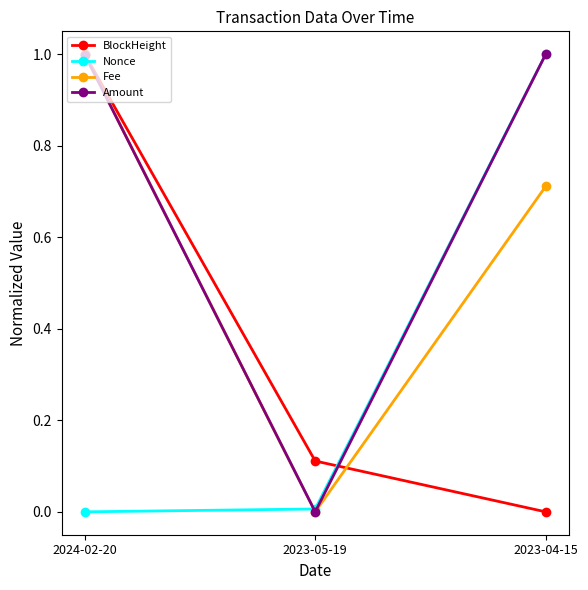

How many positive values does the Fee series have?

2